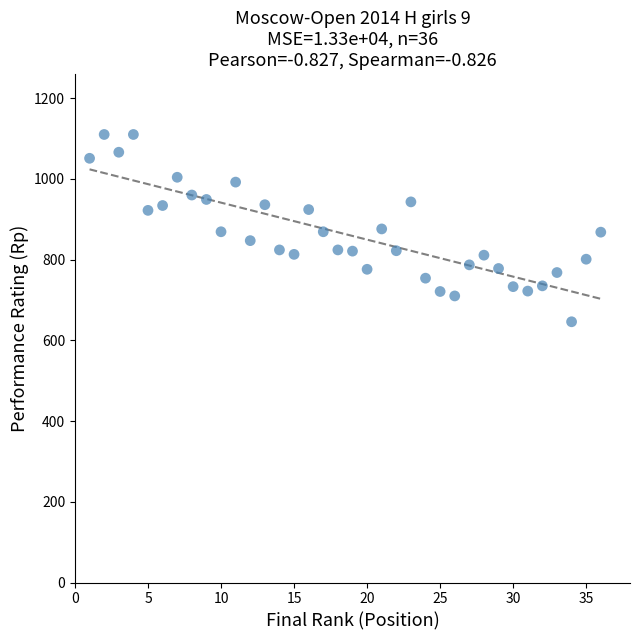

What is the range of X values (max minus min)?

35